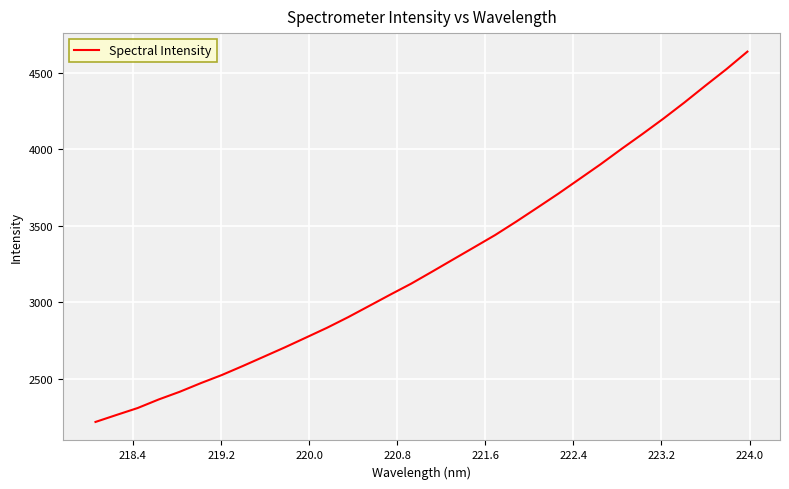

What is the difference between the maximum and minimum values?

2420.2